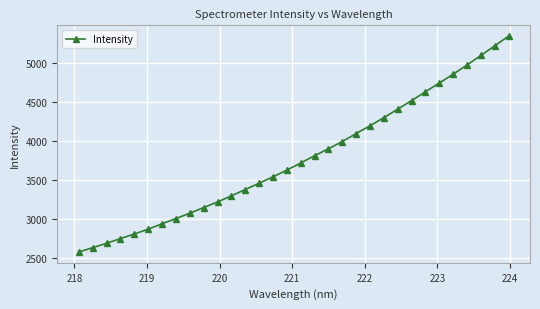

What is the maximum value shown in the chart?

5339.3